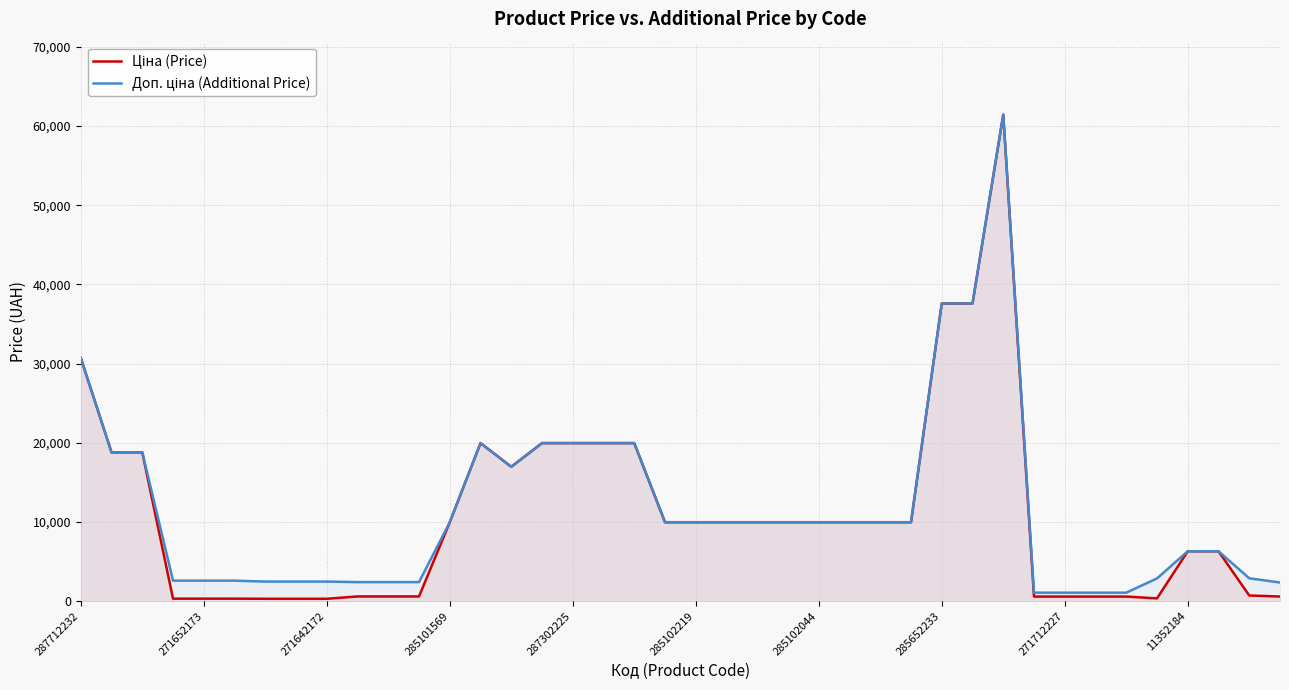

True or false: Доп. ціна (Additional Price) and Ціна (Price) cross at least once.

False